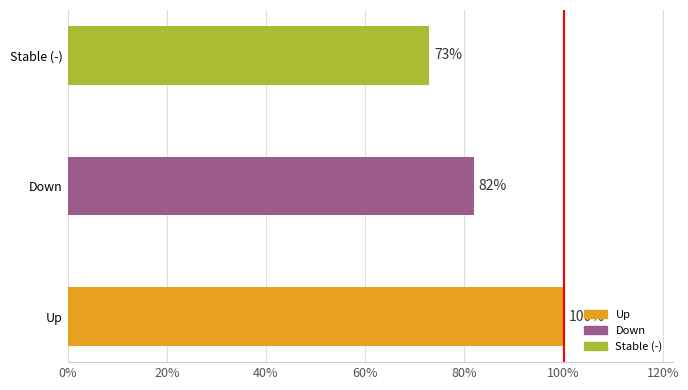

What is the sum of all values?

2.5